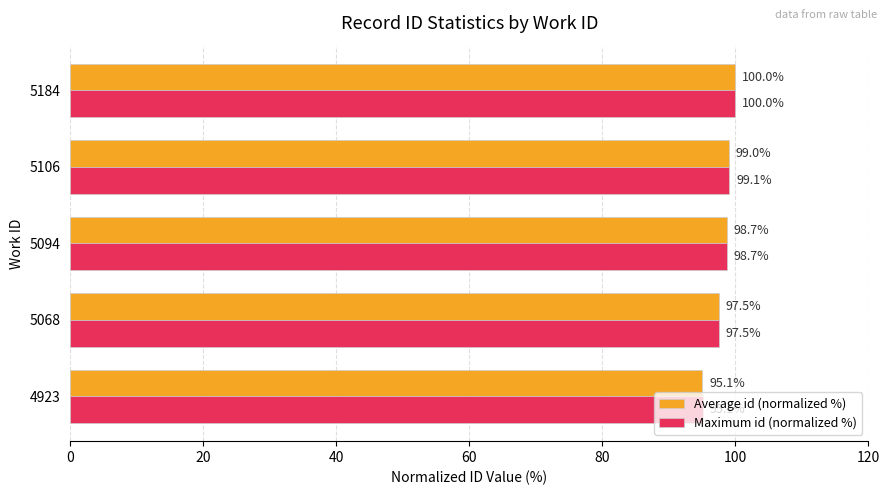

Where is Average id (normalized %) nearest to the value 97?

5068